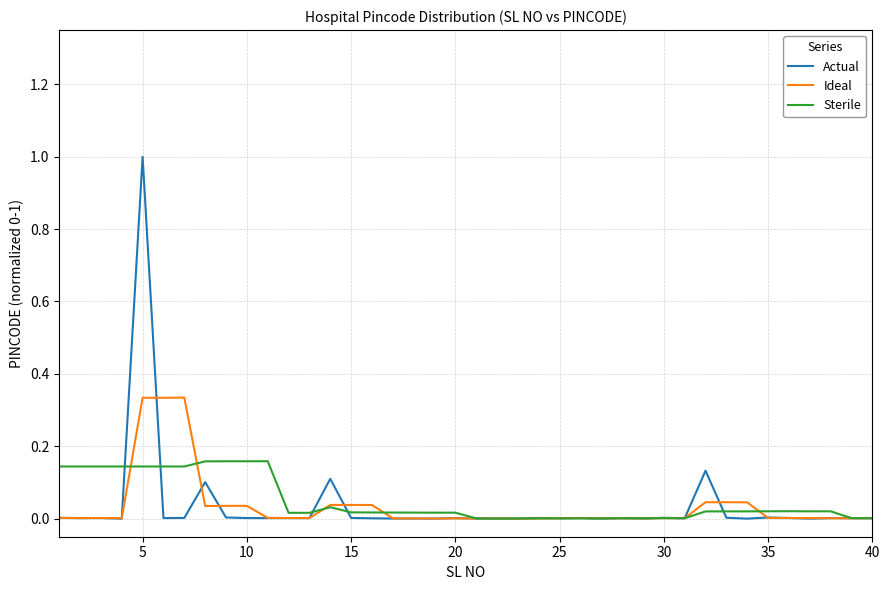

Which series has the widest spread of values?

Actual